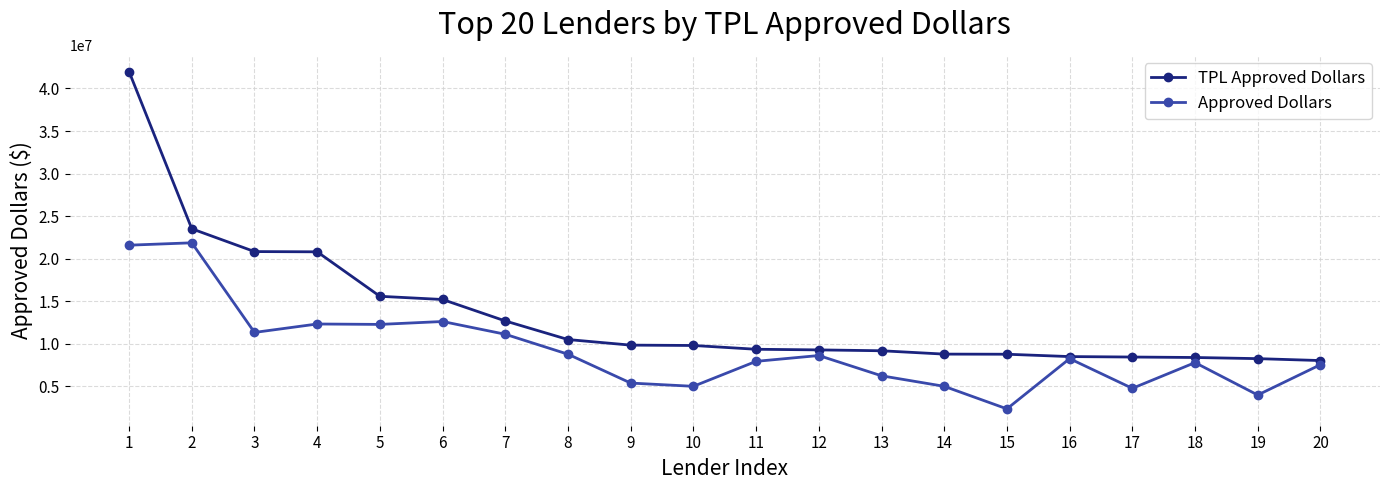

Which series has the largest total across all categories?

TPL Approved Dollars